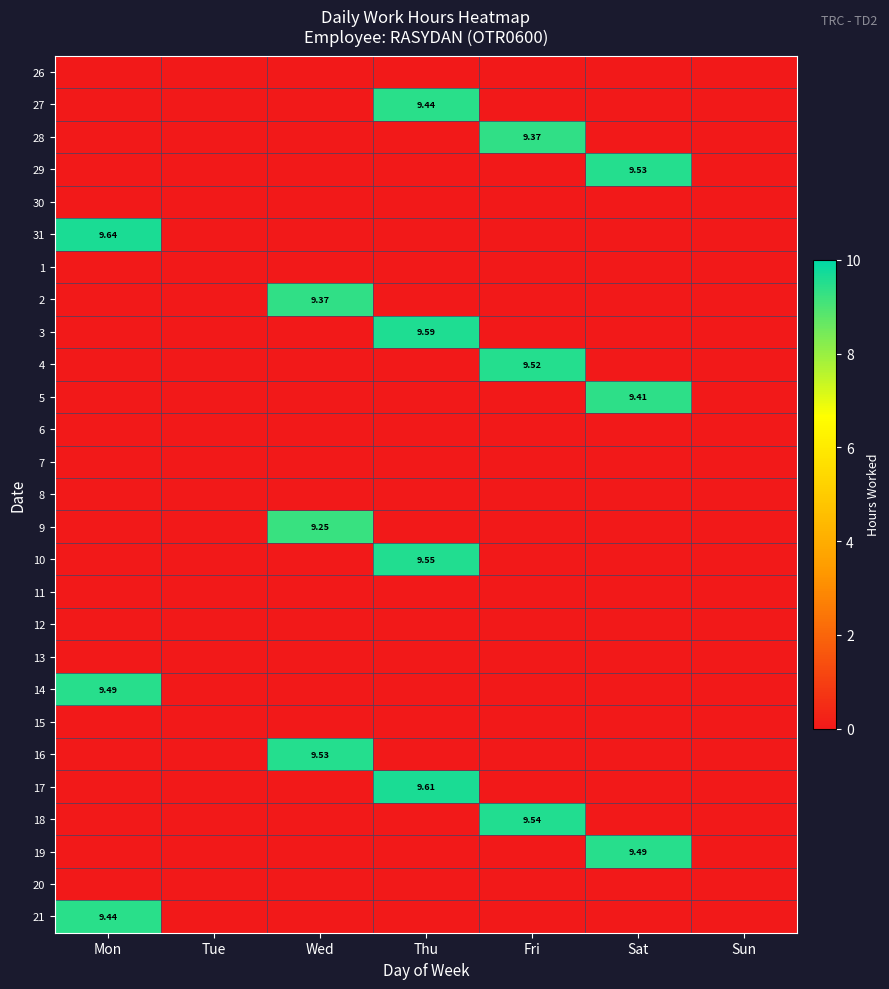

What is the sum of all 28 values?

9.4